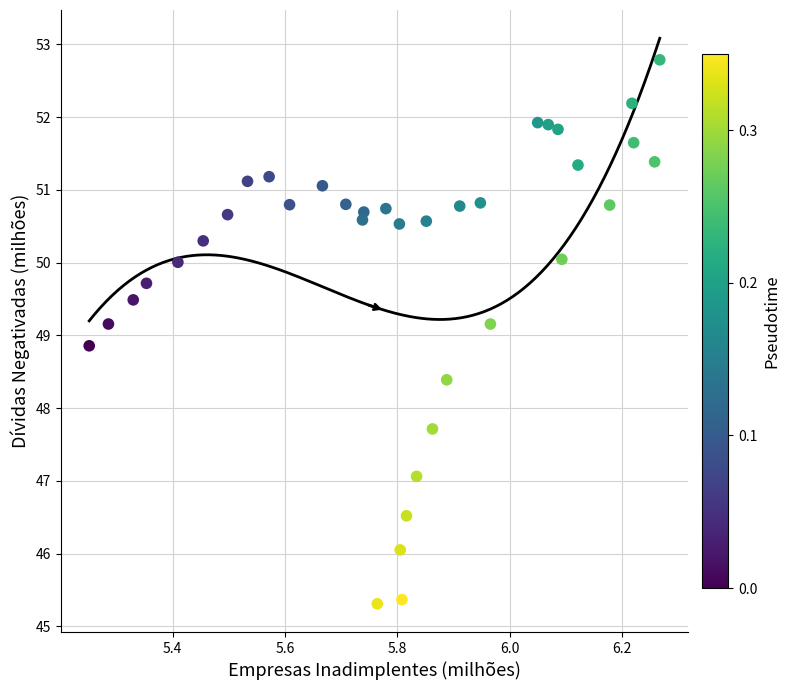

What is the range of Y values (max minus min)?

7.5